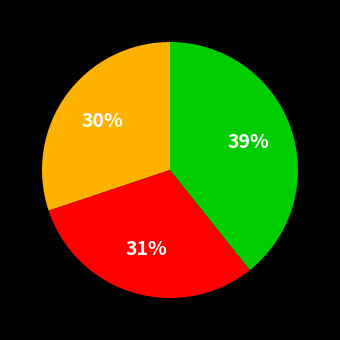

How many slices are in this pie chart?

3